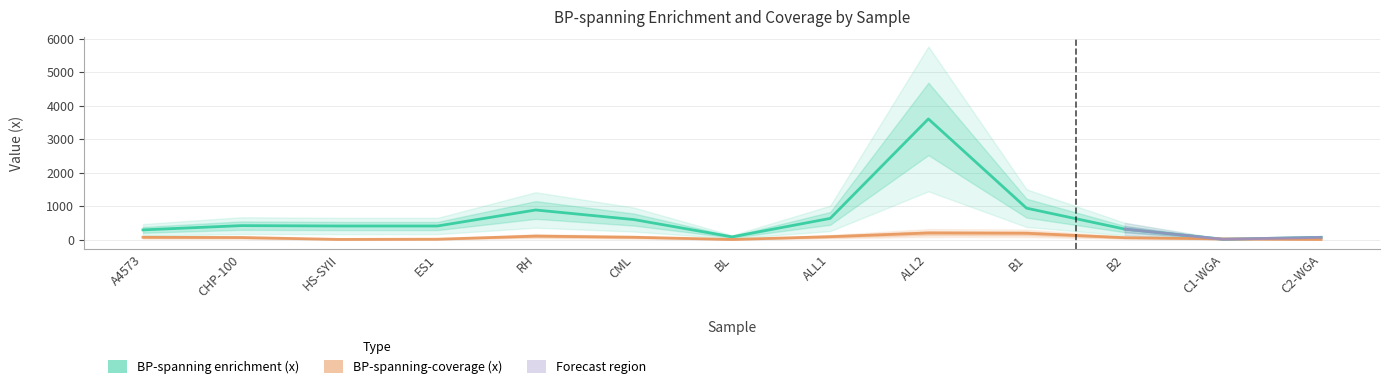

Which category has the lowest value in the BP-spanning-coverage (x) series?

BL